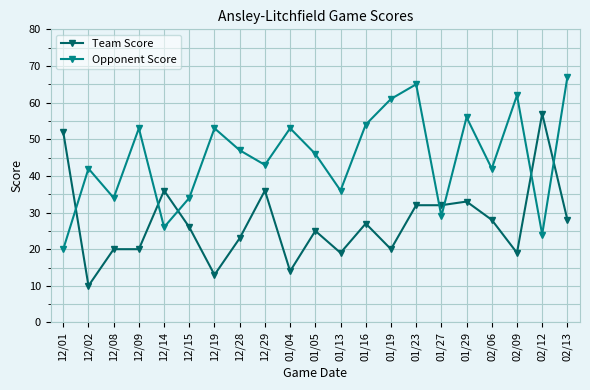

The Opponent Score series shows 70 at 12/09. True or false?

False